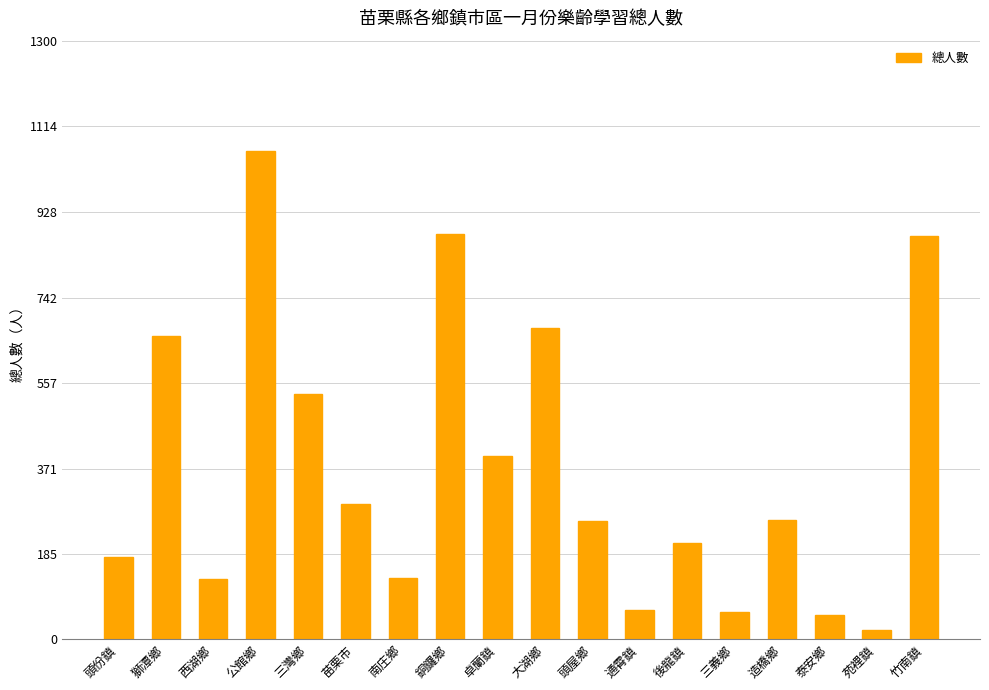

Between 頭份鎮 and 大湖鄉, which is larger?

大湖鄉